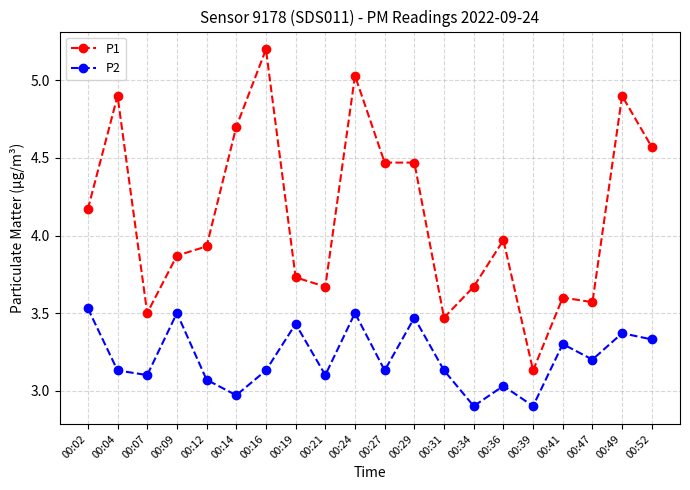

List the series in order of their overall mean, lowest first.

P2, P1